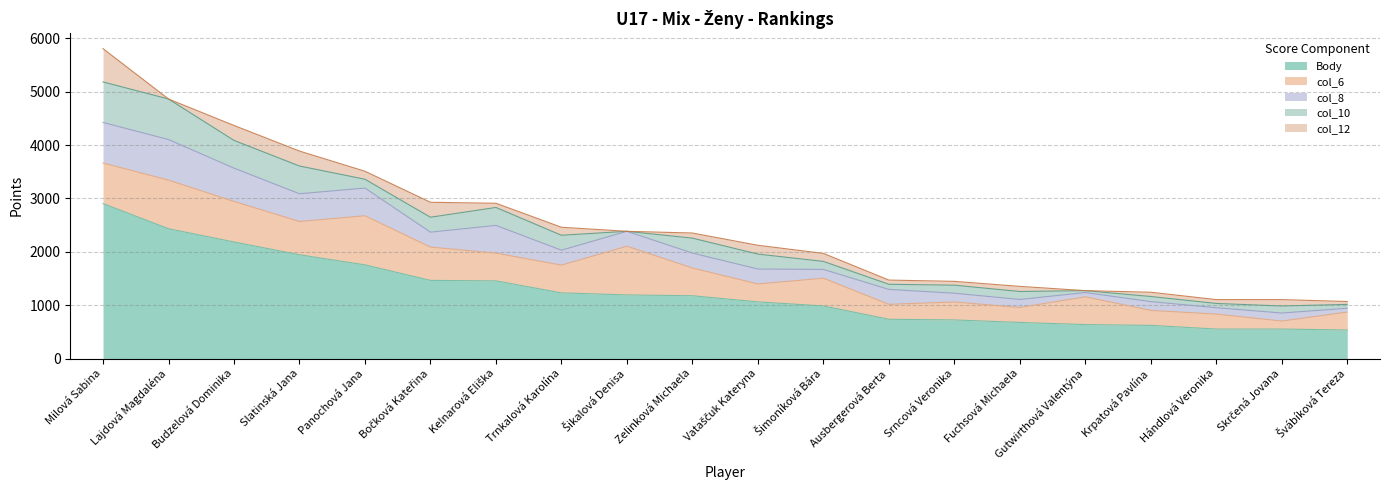

Does the chart display data point markers on the line(s)?

No